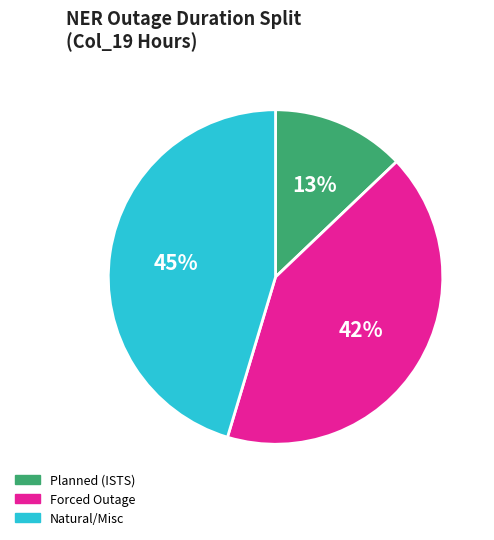

What is the largest slice in the pie chart?

Natural/Misc